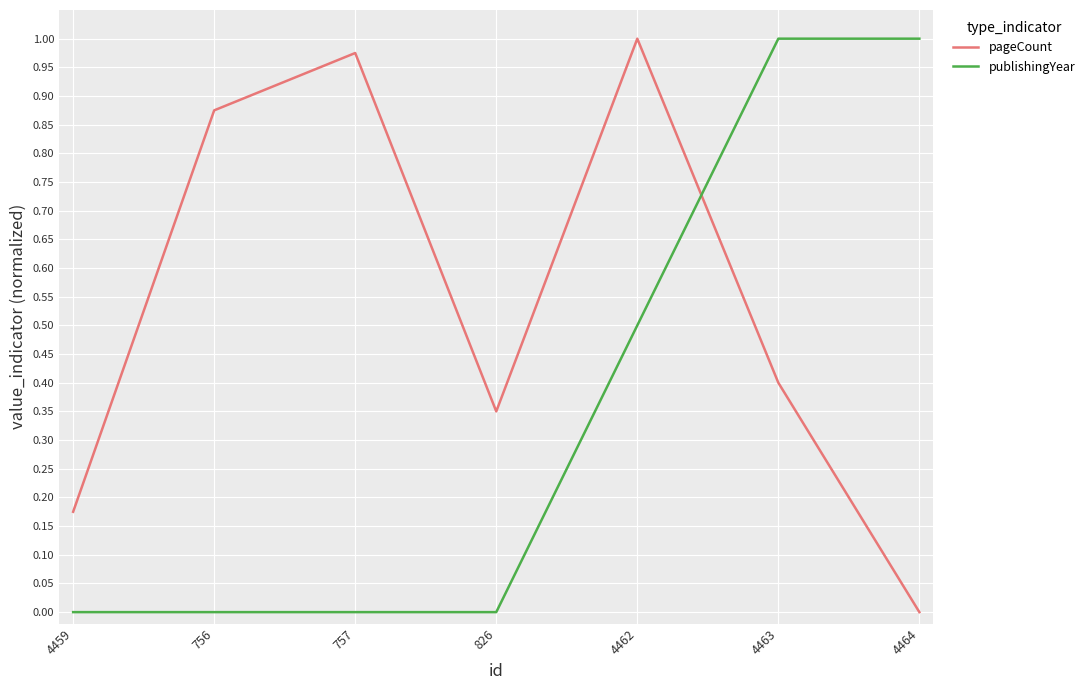

At 757, list the series in order from largest to smallest.

pageCount, publishingYear